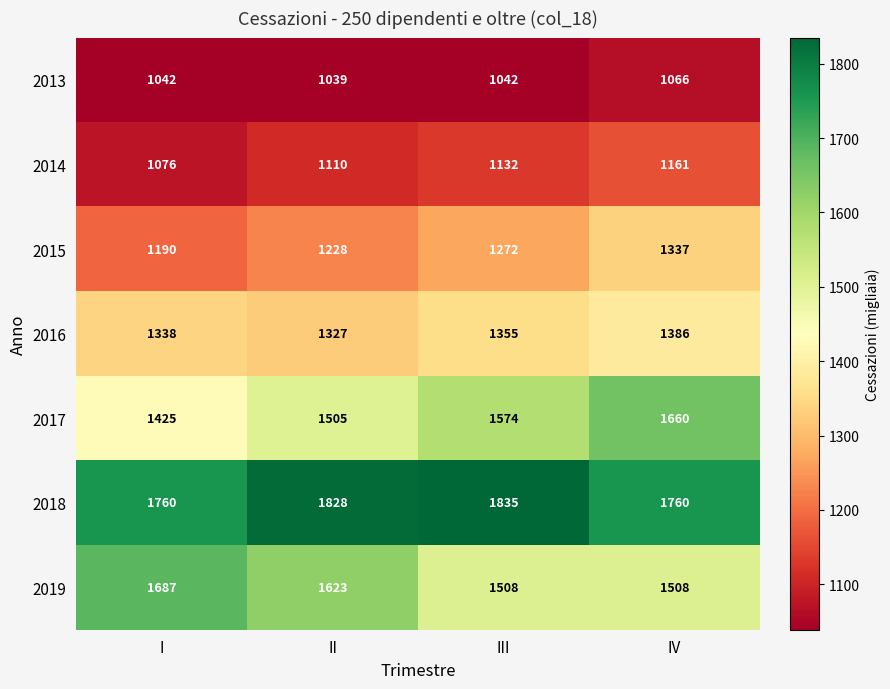

What is the total value across all series at III?

9718